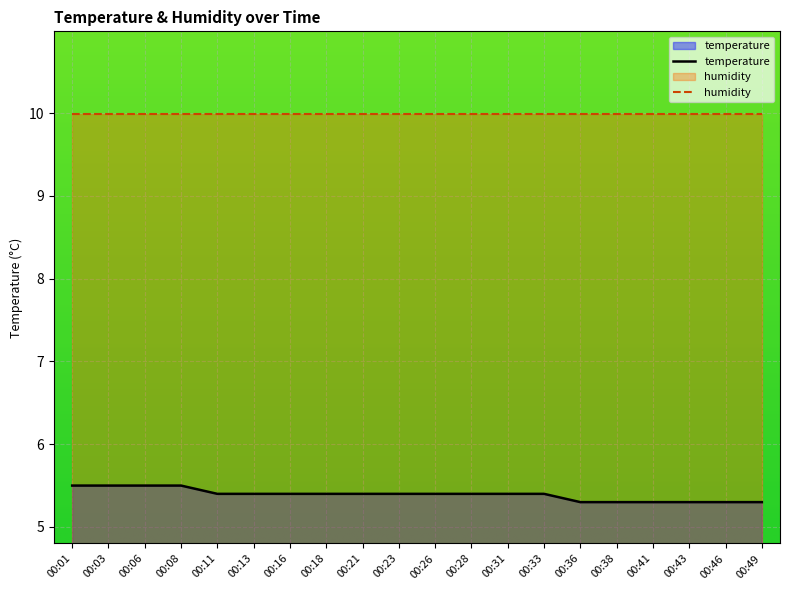

True or false: the data has more than 2 interior local peaks.

False